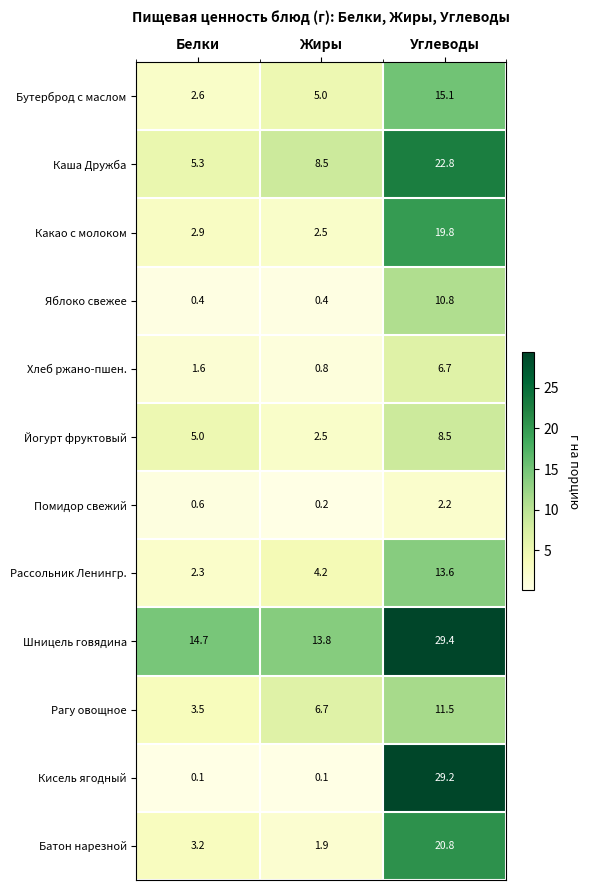

The value of Шницель говядина at Белки is 14.7. True or false?

True